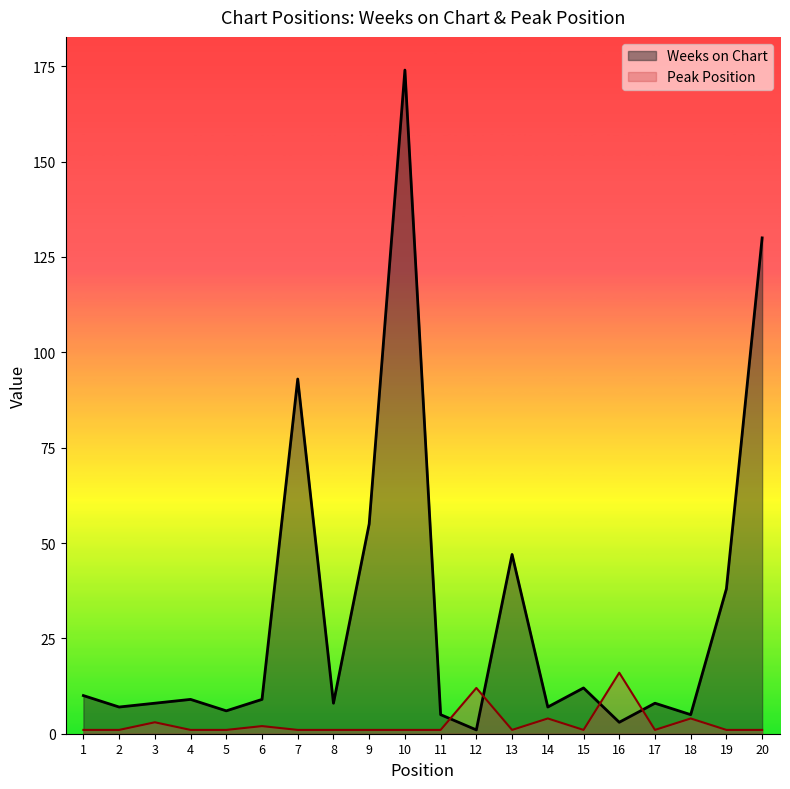

What value does the Peak Position series have at 13?

1